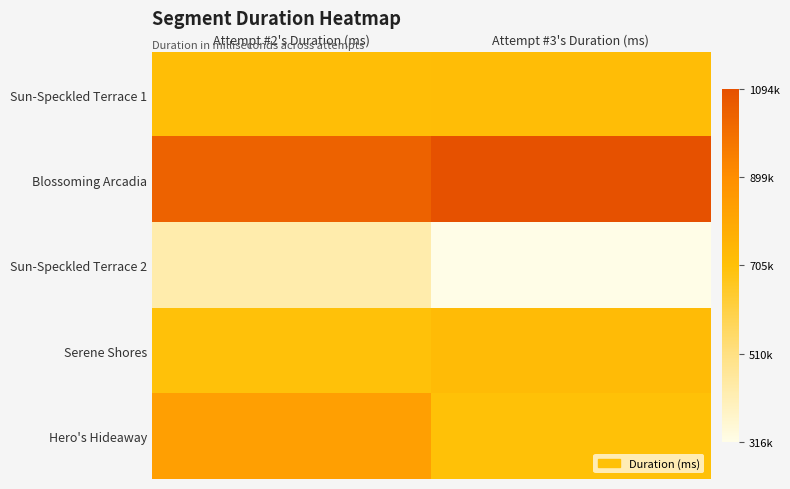

What is the total value across all series at Attempt #3's Duration (ms)?

3556084